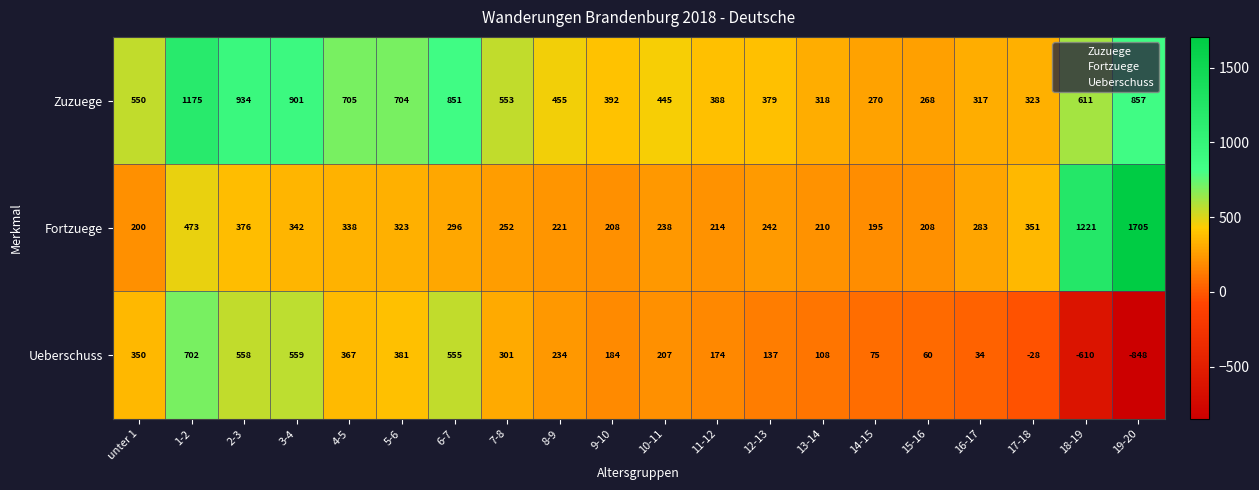

What is the difference between the Fortzuege values at 13-14 and 7-8?

42